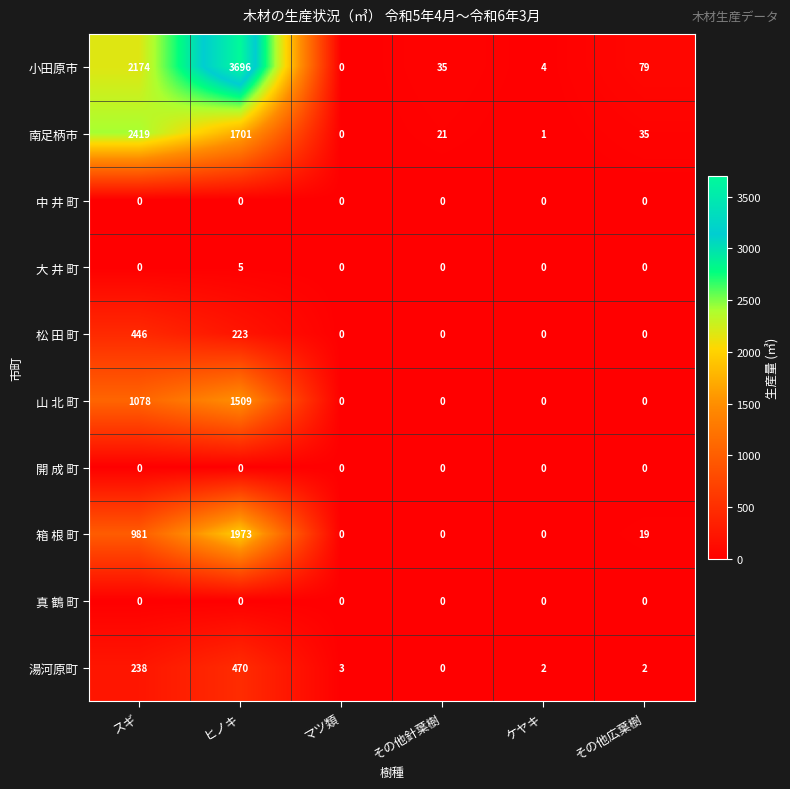

Which series has the largest total across all categories?

小田原市